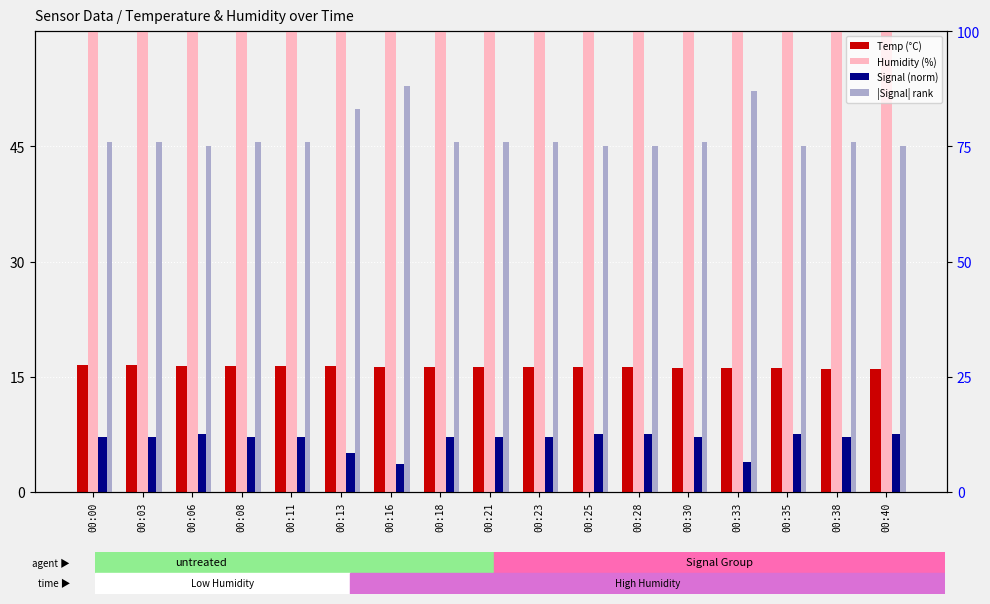

Which category has the lowest value in the Signal (norm) series?

00:16